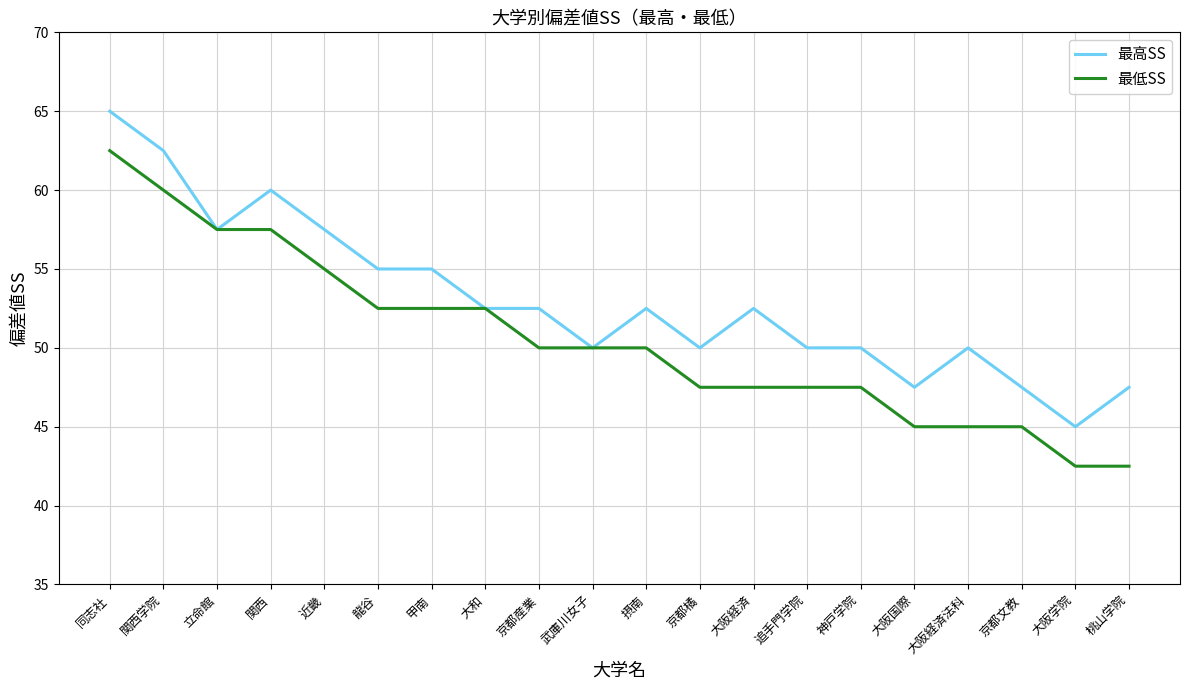

How many lines are shown in the chart?

2